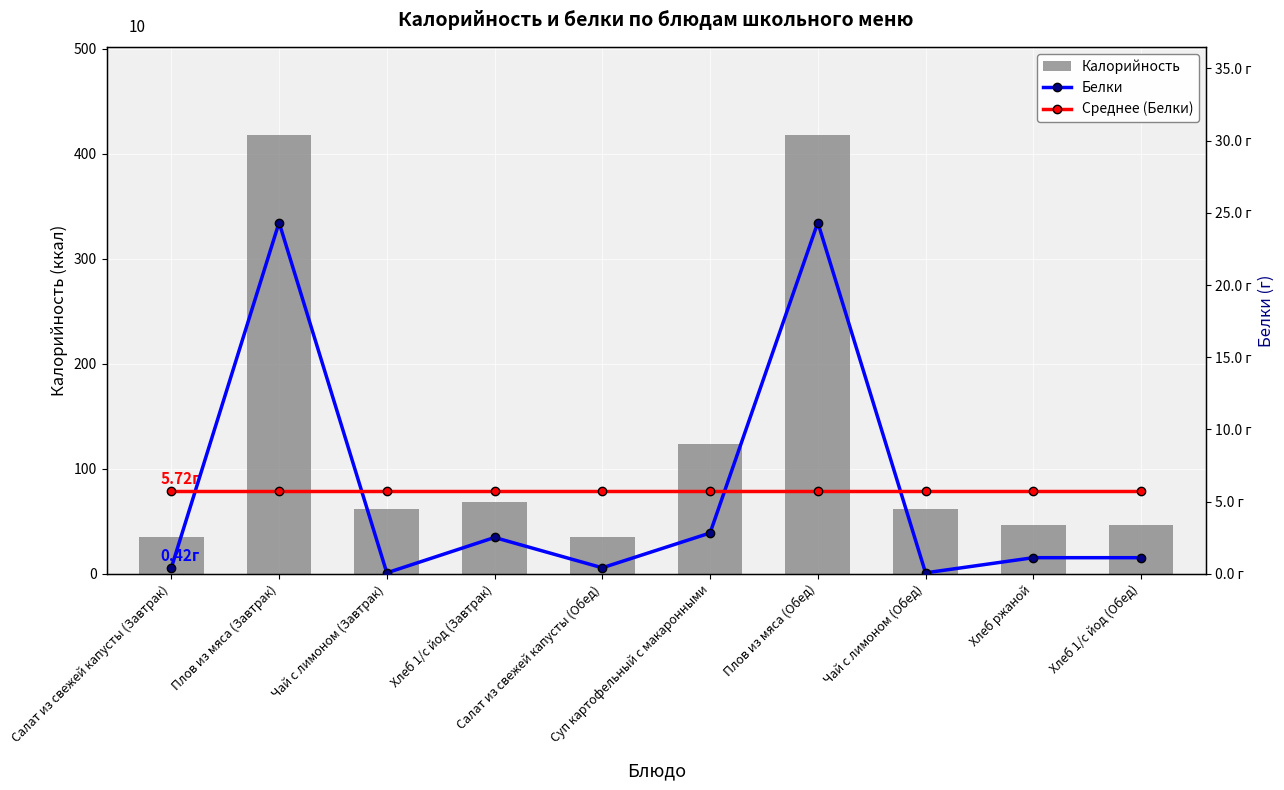

What value does the Среднее (Белки) series have at Хлеб 1/с йод (Завтрак)?

5.7